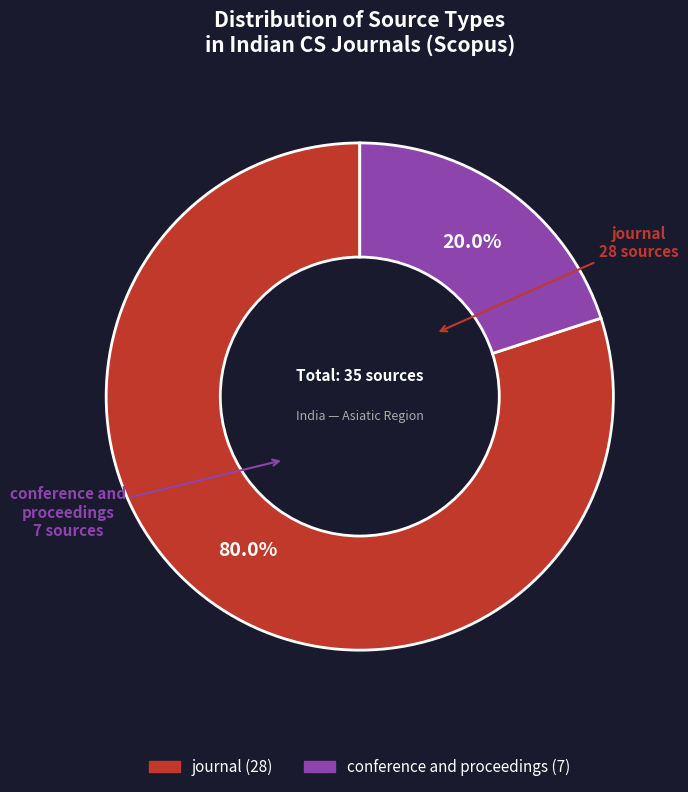

Combined, do conference and proceedings and journal account for over 50%?

Yes